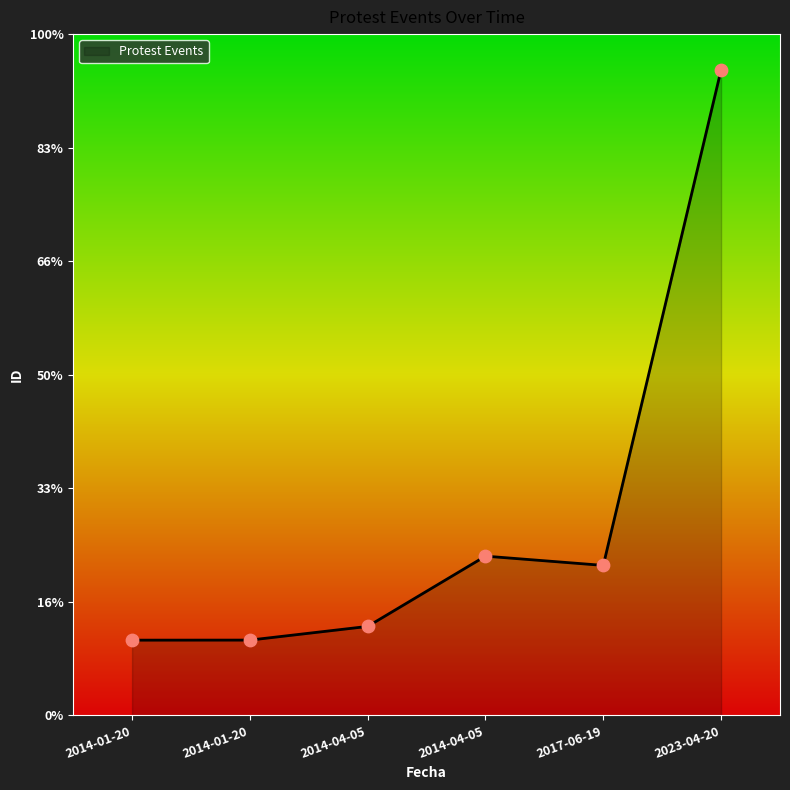

What is the change in value from 2014-01-20 to 2017-06-19?

+1317